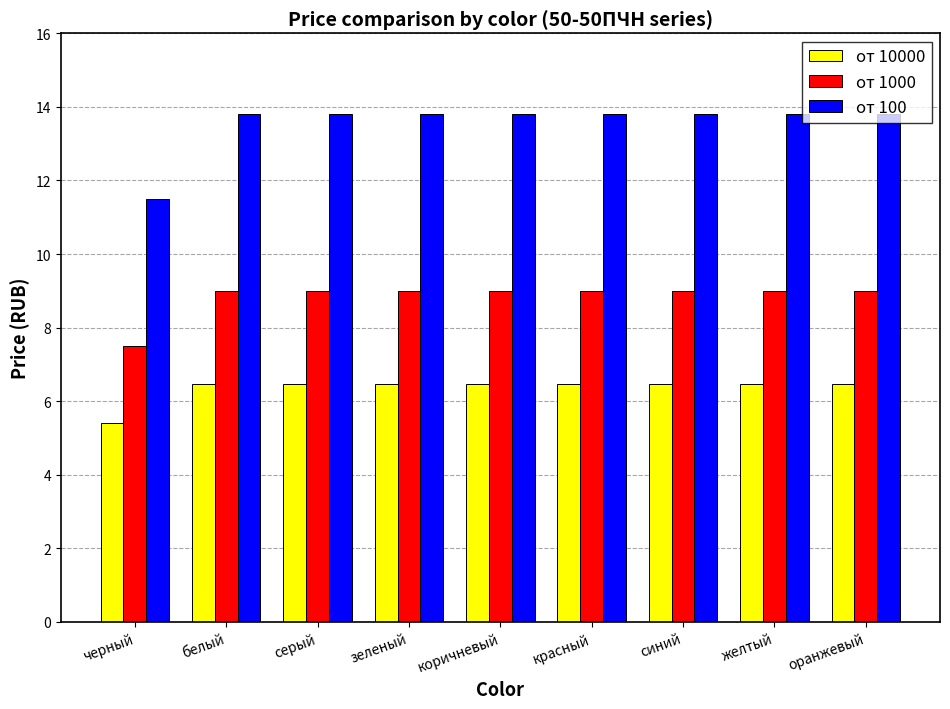

What is the difference between the highest and lowest values at серый?

7.3